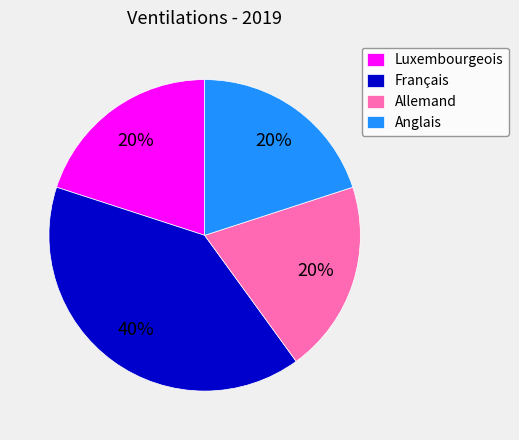

Approximately how many times larger is the value at Anglais compared to Français?

0.5